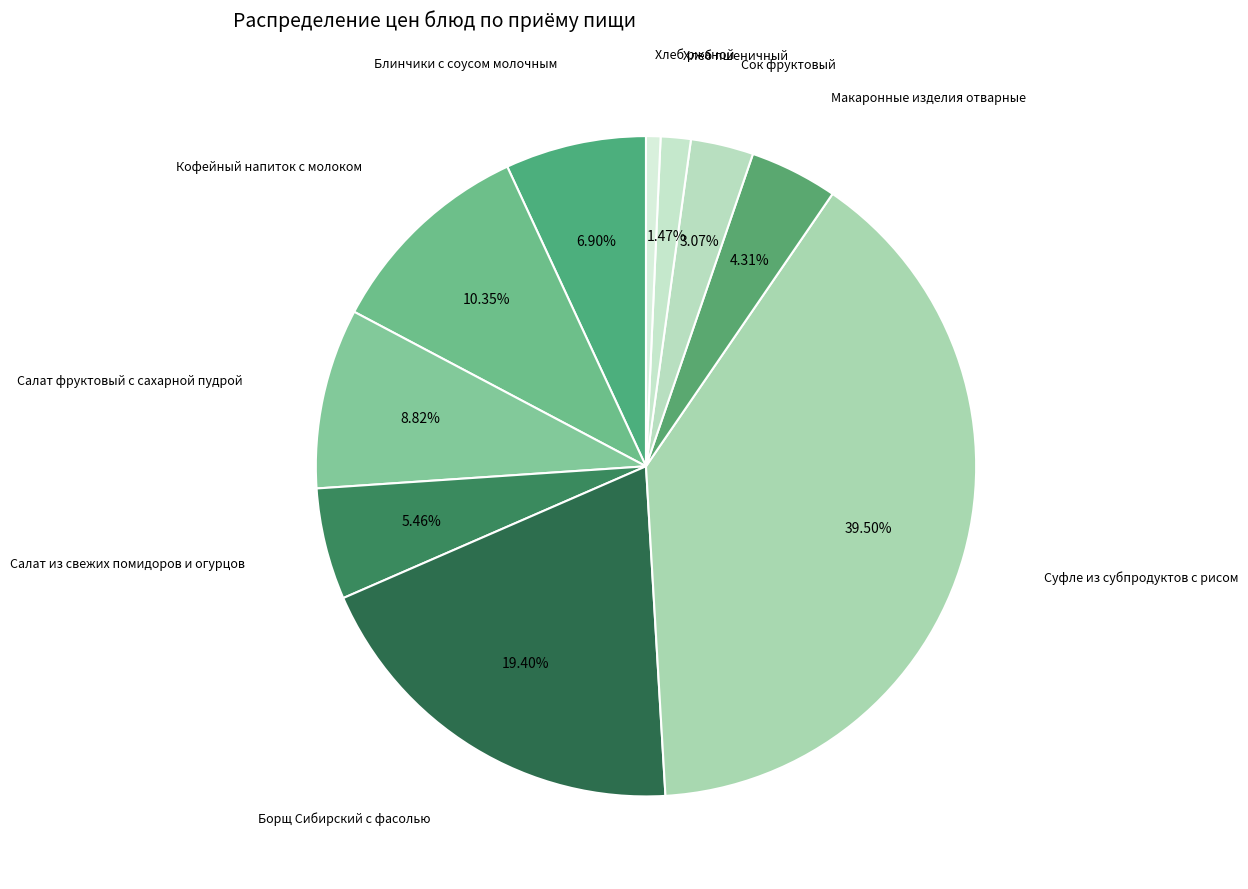

Which slice is the largest?

Суфле из субпродуктов с рисом